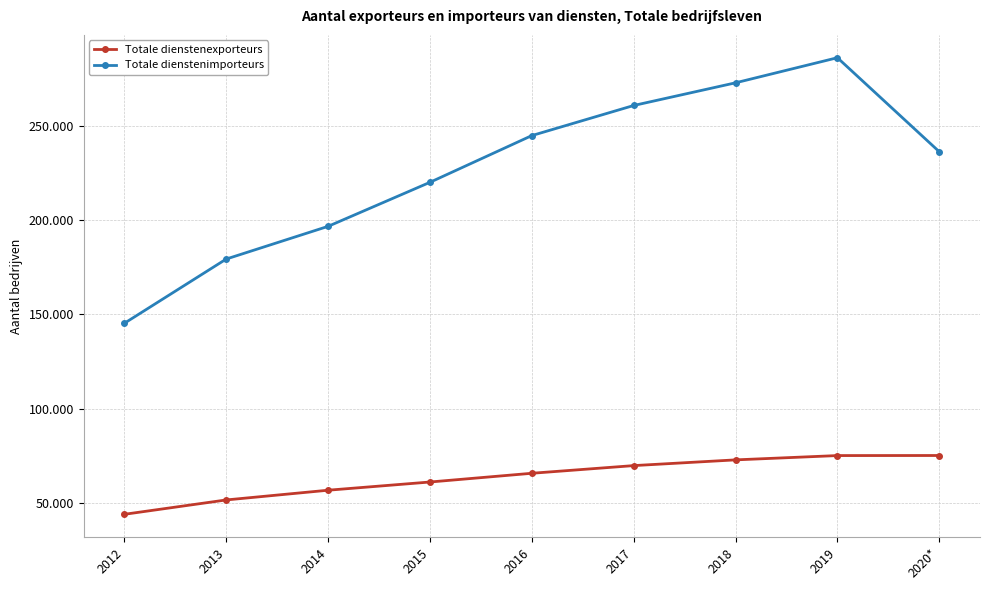

Between 2018 and 2019, which is larger?

2019